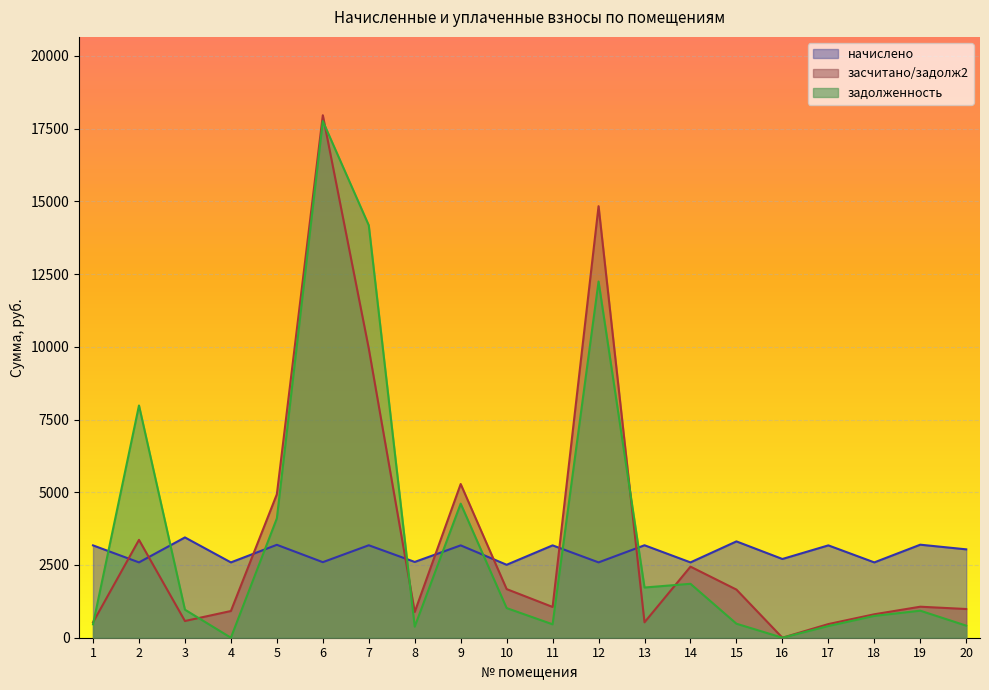

Count the number of data series in this chart.

3